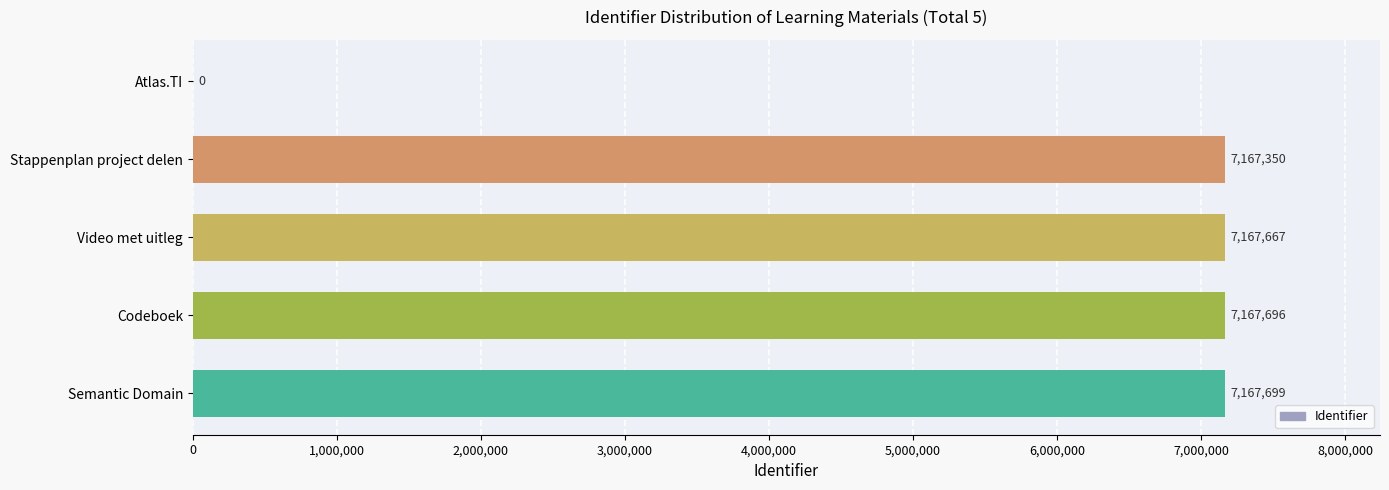

Where is the data nearest to the value 3583849?

Stappenplan project delen